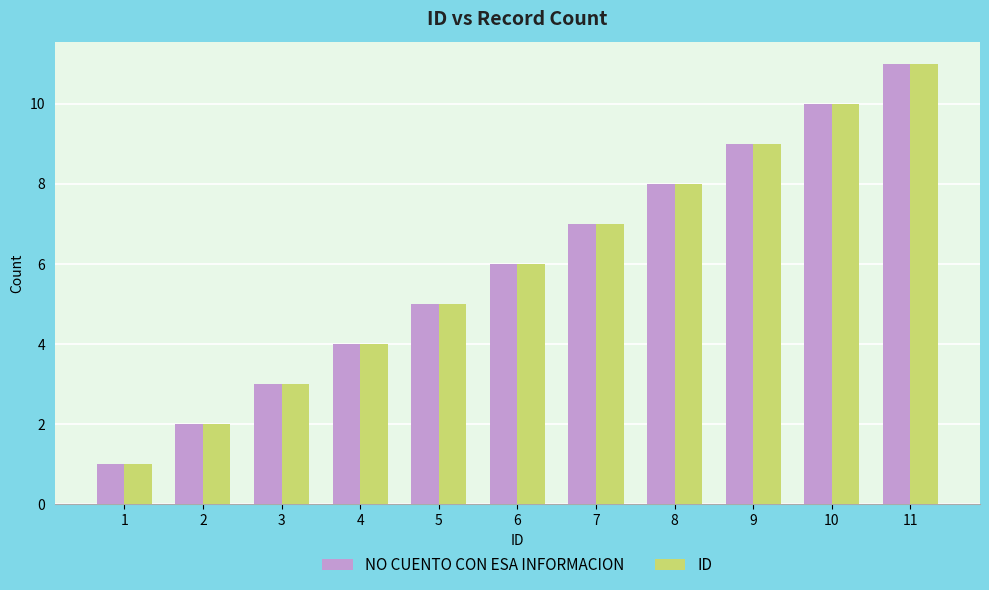

What is the minimum value shown in the chart?

1